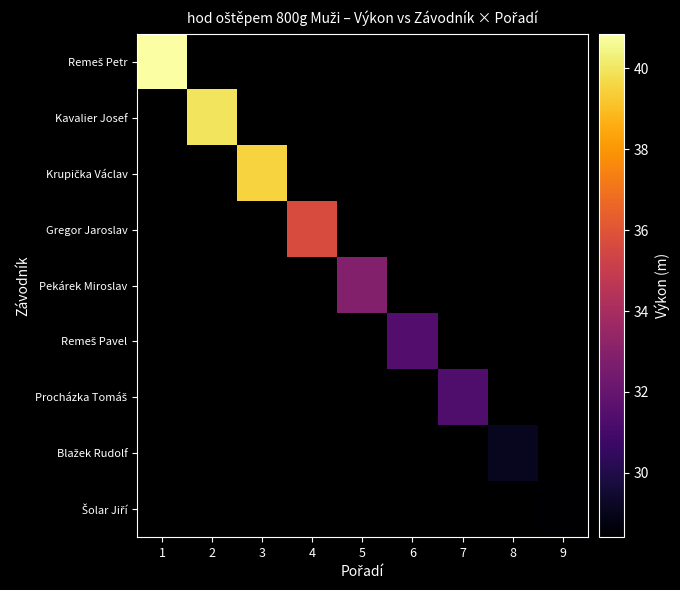

At which category does the chart reach its peak across all series?

1